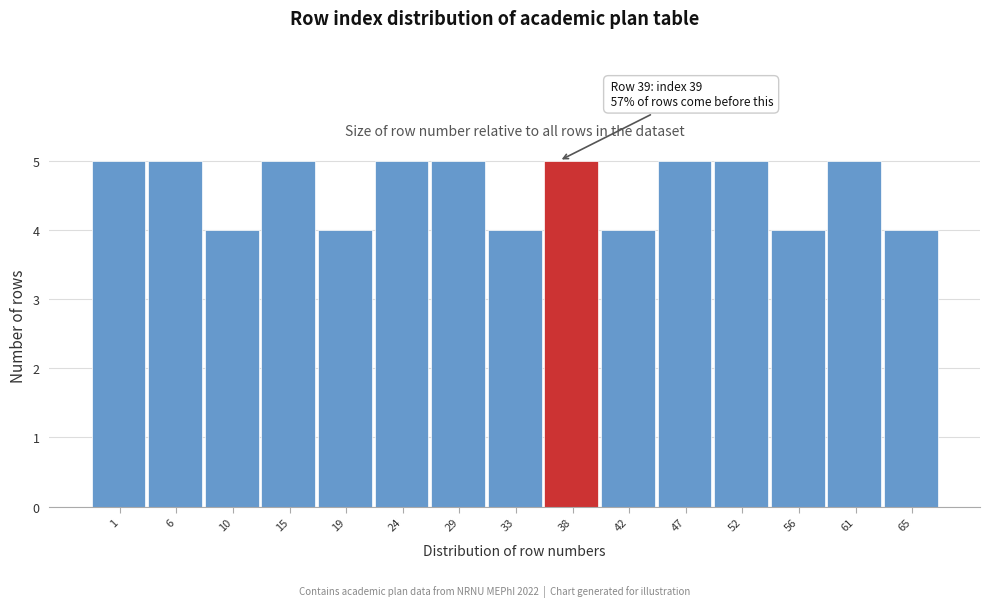

Reading left to right, extract all data points from this chart.

5	5	4	5	4	5	5	4	5	4	5	5	4	5	4